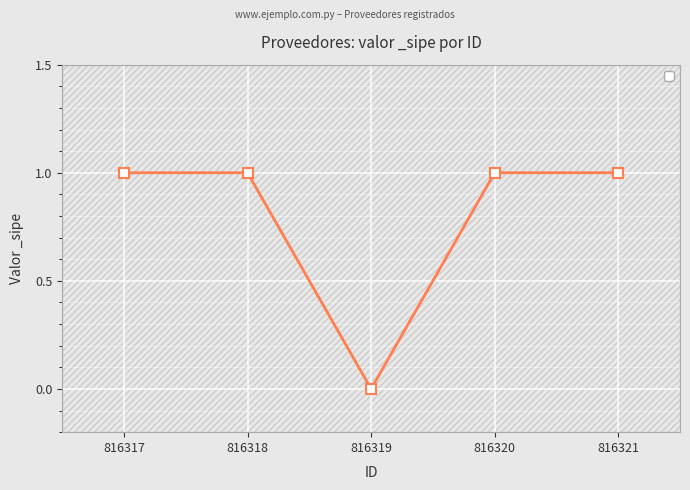

The chart shows a value of 0 at 816317. True or false?

False